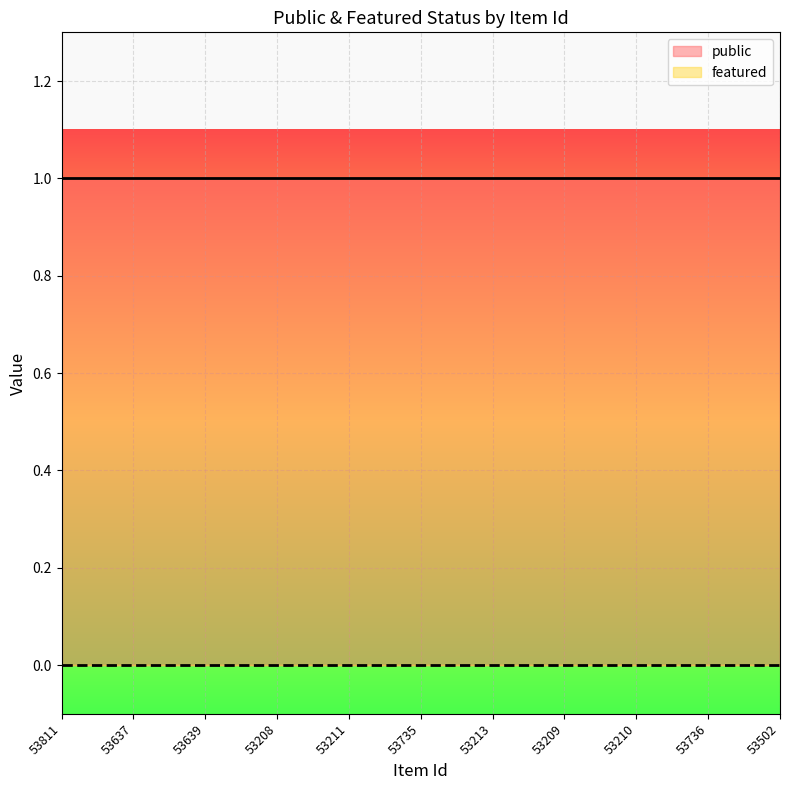

What is the maximum value for public?

1